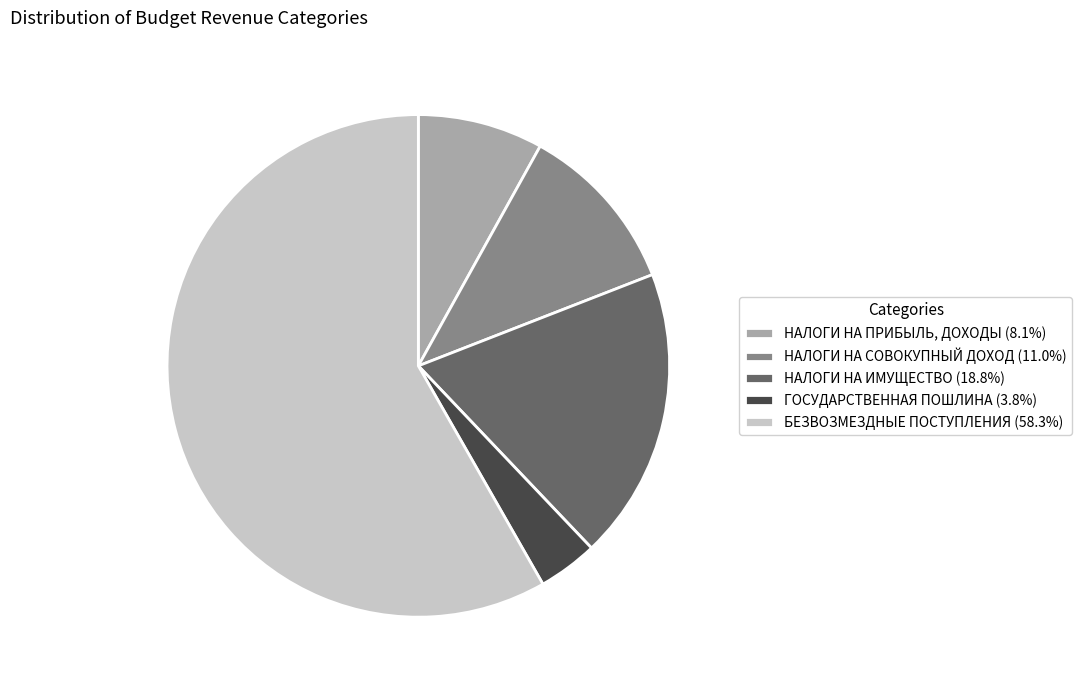

Does БЕЗВОЗМЕЗДНЫЕ ПОСТУПЛЕНИЯ account for over 50% of the chart?

Yes